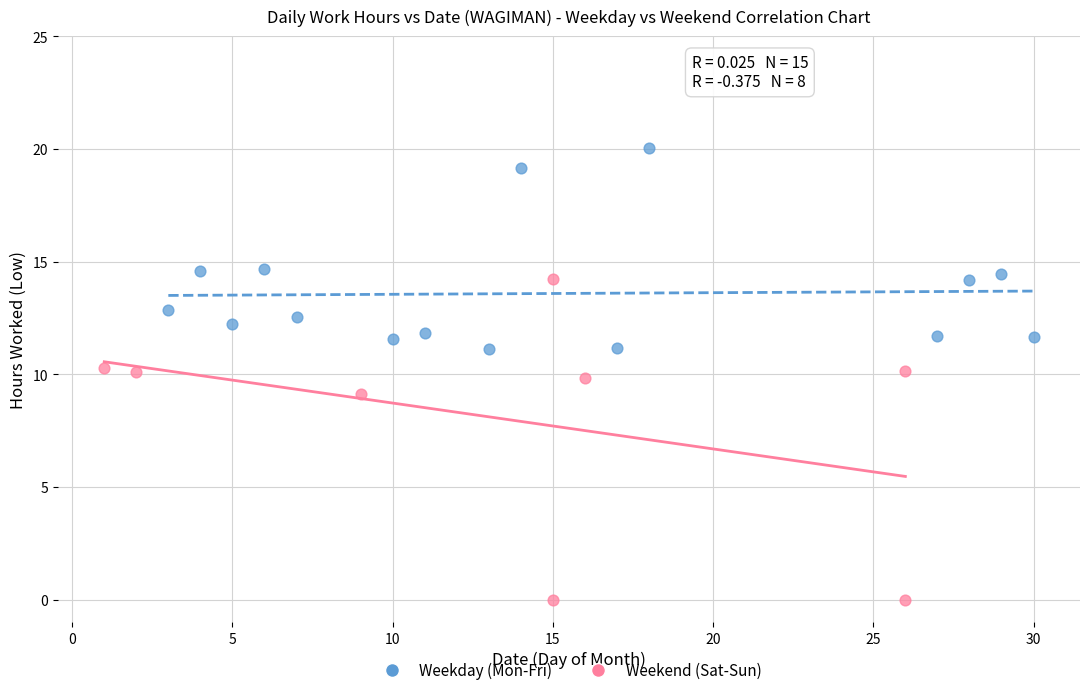

Which series has the largest Y range (max minus min)?

Weekend (Sat-Sun)